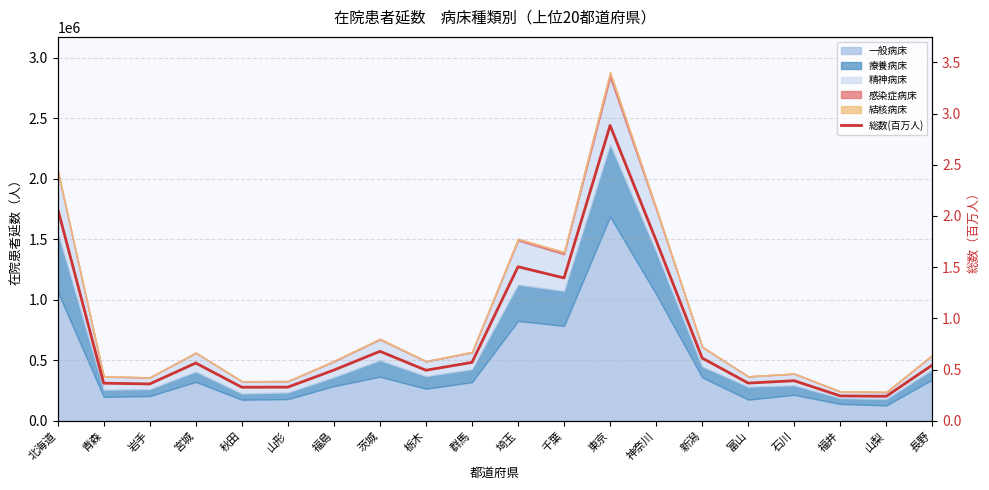

Does the chart display data point markers on the line(s)?

No